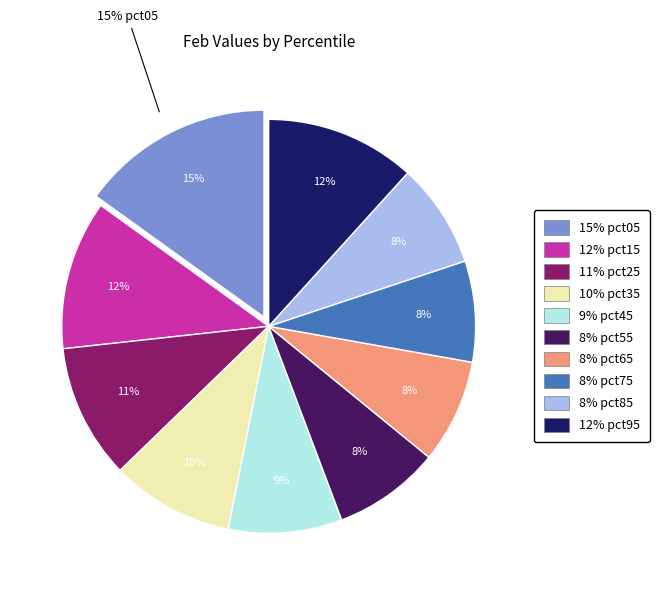

How many segments does this pie chart have?

10